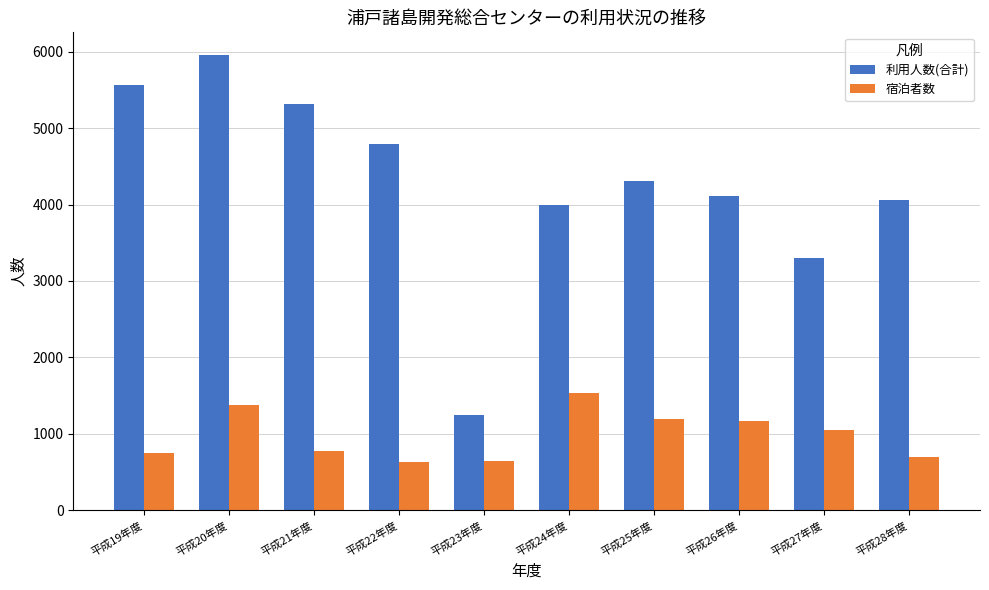

Is the value of 宿泊者数 at 平成20年度 greater than the value of 利用人数(合計) at 平成24年度?

No